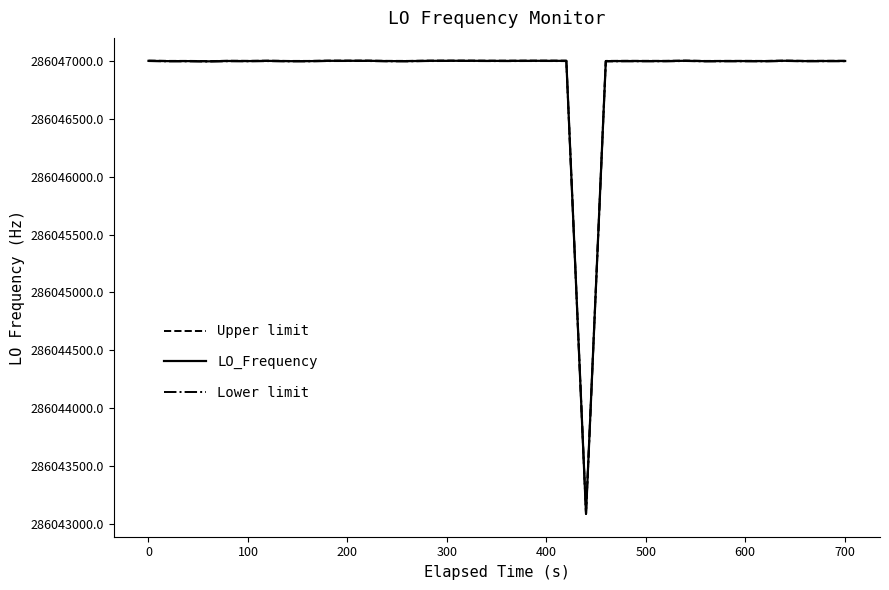

What is the highest value of the Lower limit series?

286047000.8